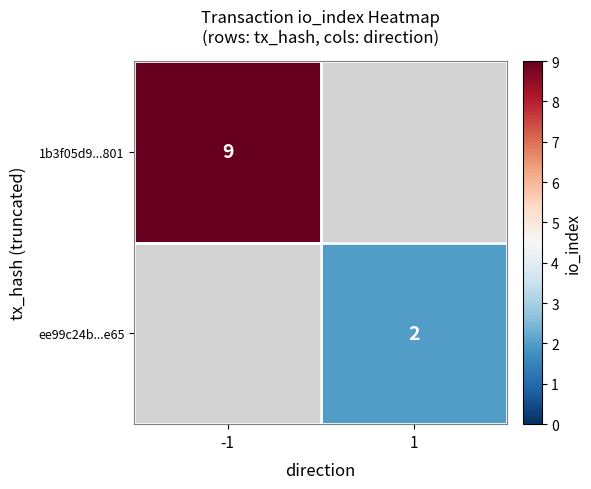

How many distinct data groups are displayed?

2